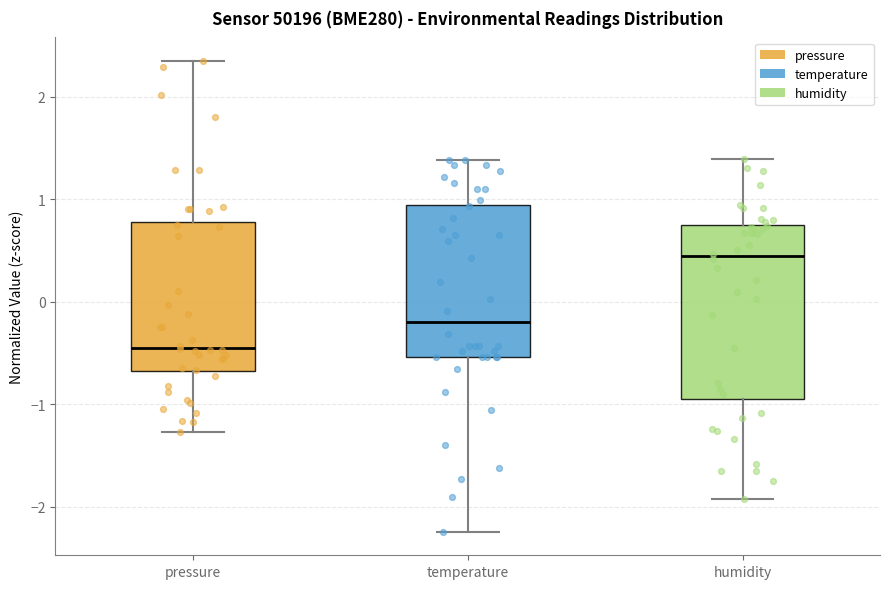

Which box's median line is the lowest?

pressure